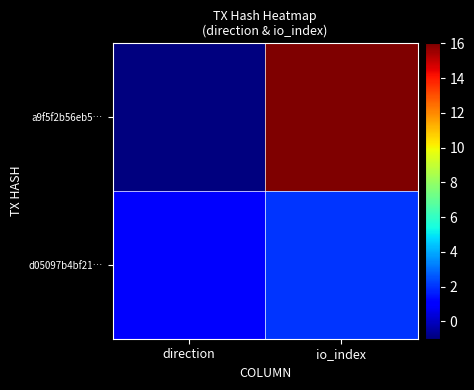

At how many categories does at least one series exceed 13?

1